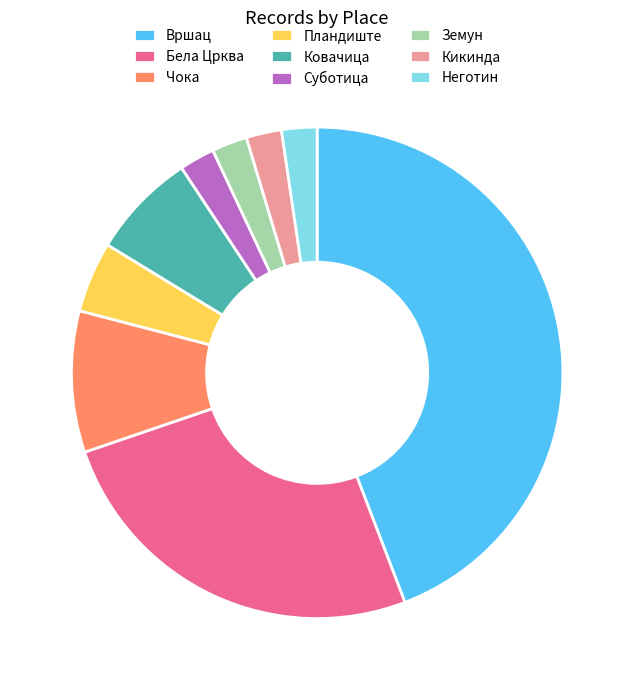

Is the sum of Вршац and Ковачица greater than half?

Yes